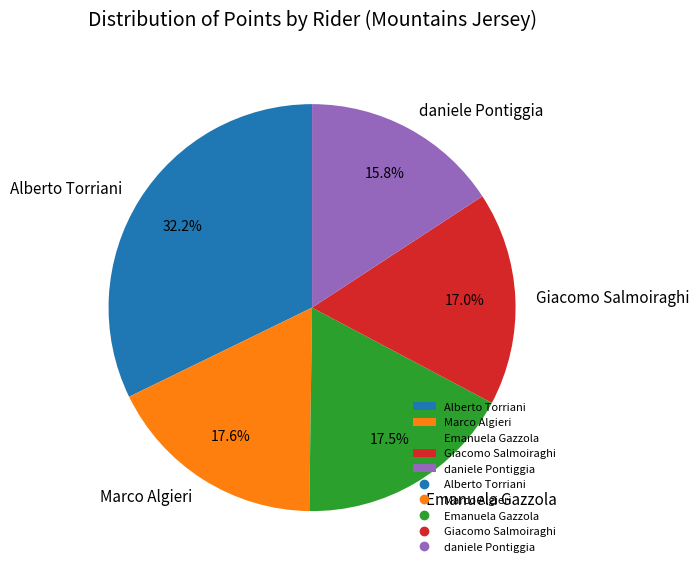

Do daniele Pontiggia and Emanuela Gazzola together represent more than half of the pie?

No